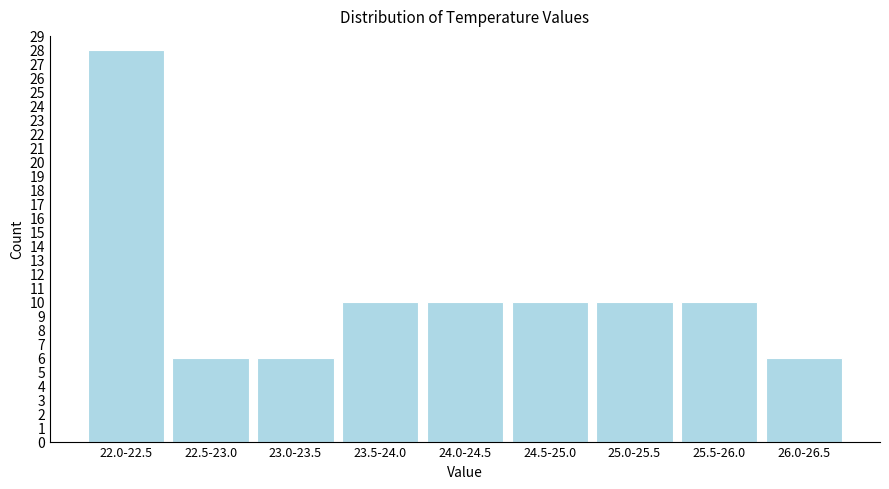

Reading left to right, transcribe all the data shown in this chart.

28	6	6	10	10	10	10	10	6